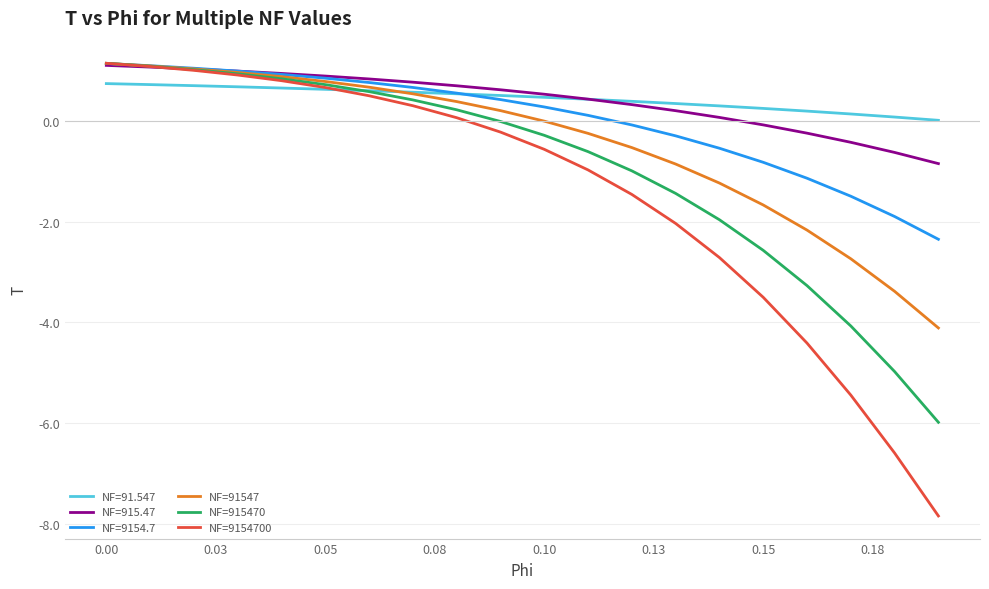

Which series has the largest range (max minus min)?

NF=9154700